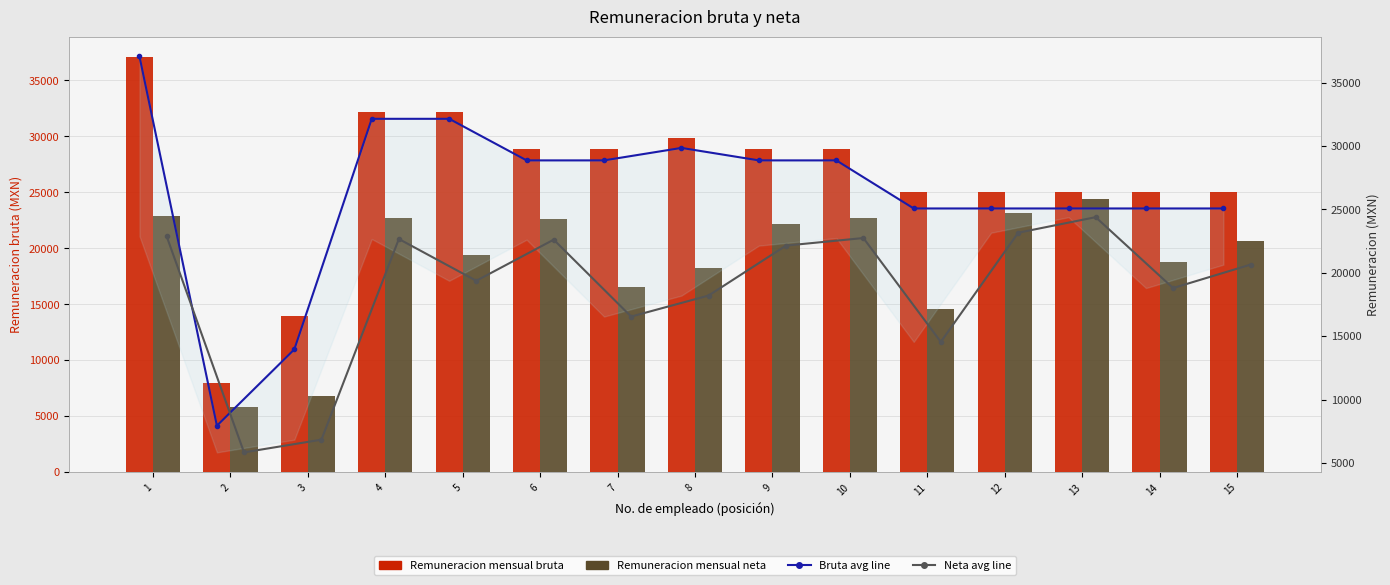

Which series has the largest total across all categories?

Remuneracion mensual bruta